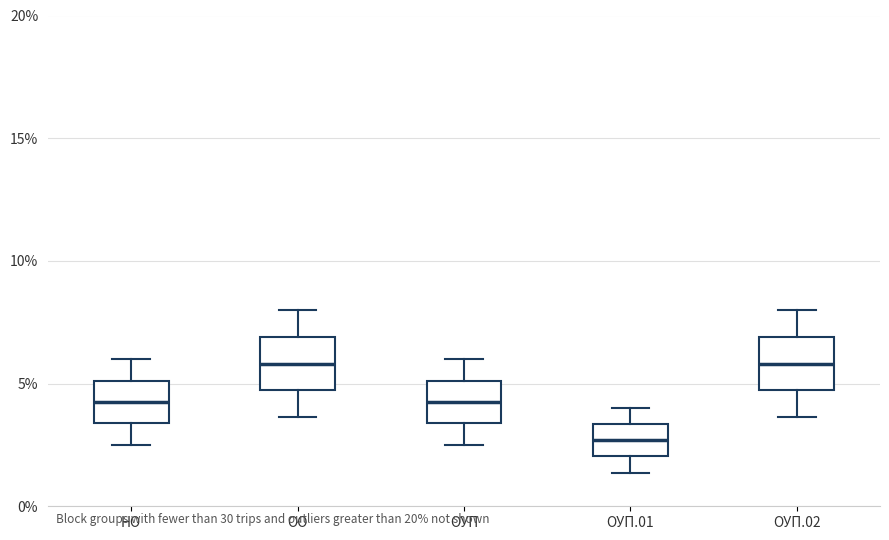

Reading left to right, read every box against the y-axis: the position of its median line, the range the box covers, and the ends of its whiskers. The values are not printed on the chart, so give them approximately, as read against the axis.

НО: median 4.5, box 3.5 to 5.0, whiskers 2.5 to 6.0
ОО: median 6.0, box 4.5 to 7.0, whiskers 3.5 to 8.0
ОУП: median 4.5, box 3.5 to 5.0, whiskers 2.5 to 6.0
ОУП.01: median 2.5, box 2.0 to 3.5, whiskers 1.5 to 4.0
ОУП.02: median 6.0, box 4.5 to 7.0, whiskers 3.5 to 8.0